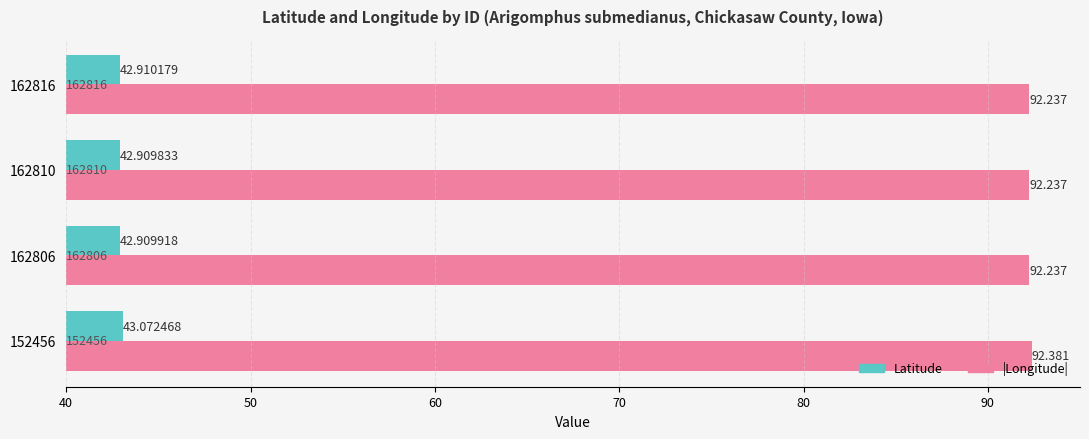

List the series in order of their overall mean, highest first.

|Longitude|, Latitude